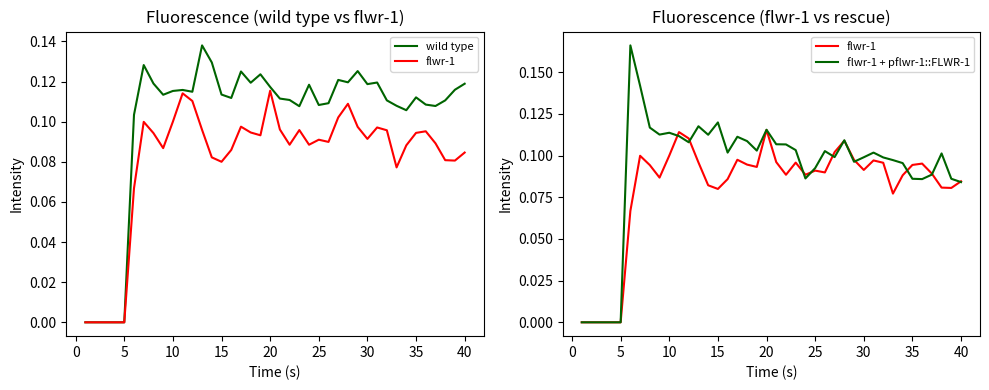

What are all the series names shown in the legend?

wild type, flwr-1, flwr-1 + pflwr-1::FLWR-1